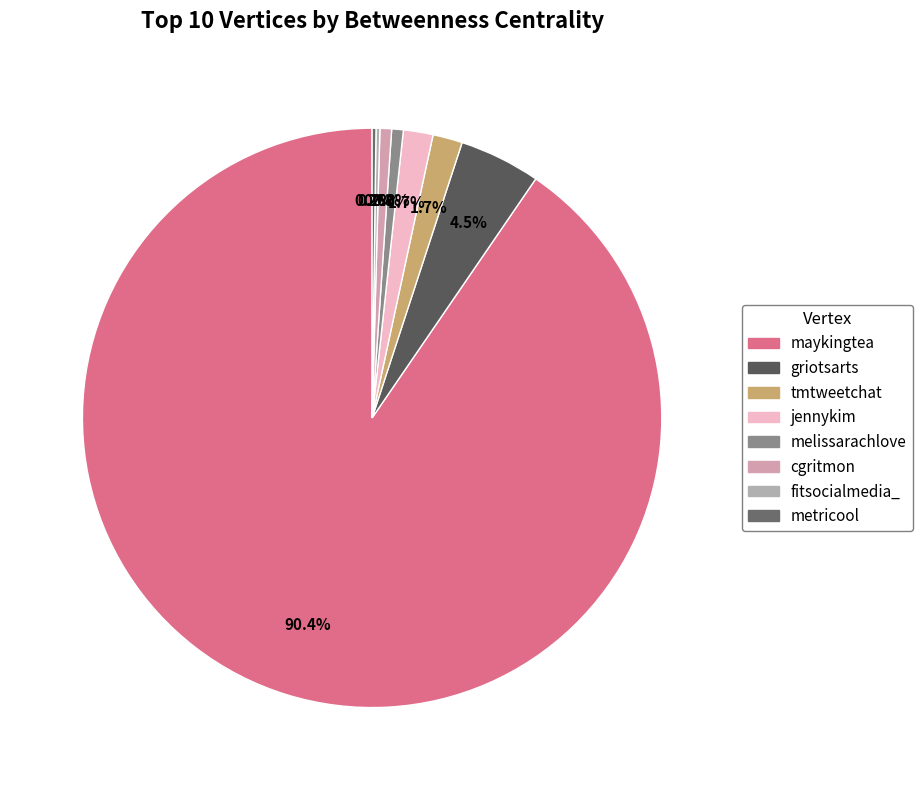

Which slice is the largest?

maykingtea